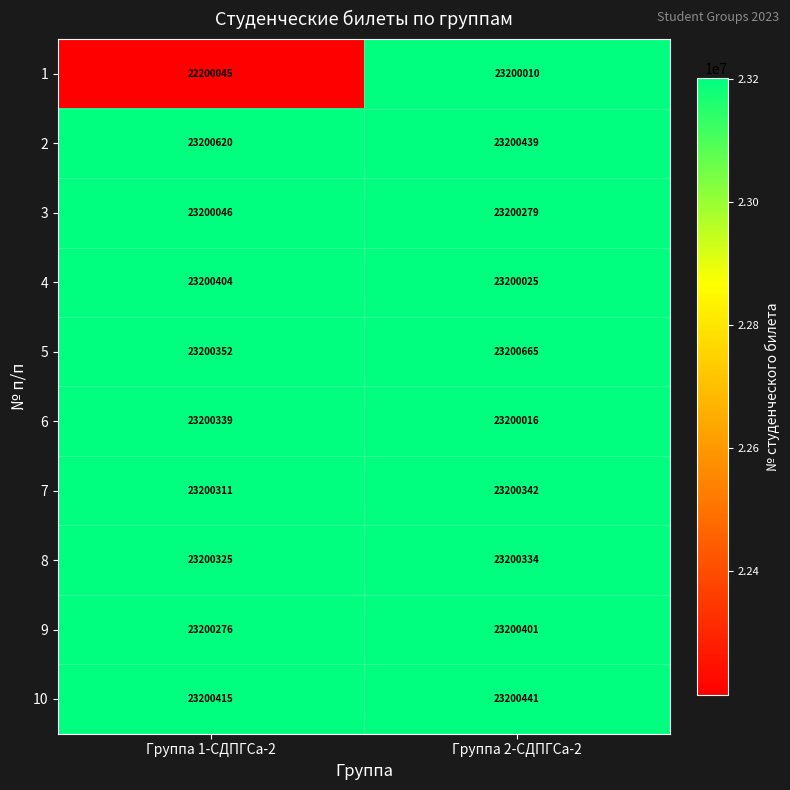

What is the total value across all series at Группа 2-СДПГСа-2?

232002952